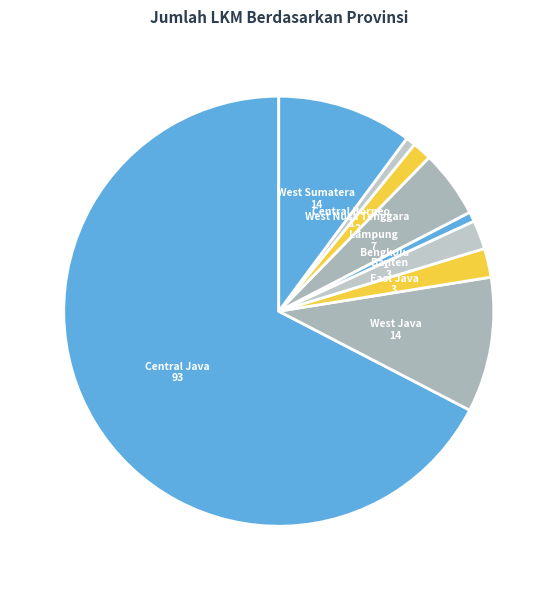

Which has a higher value, West Nusa Tenggara or West Sumatera?

West Sumatera